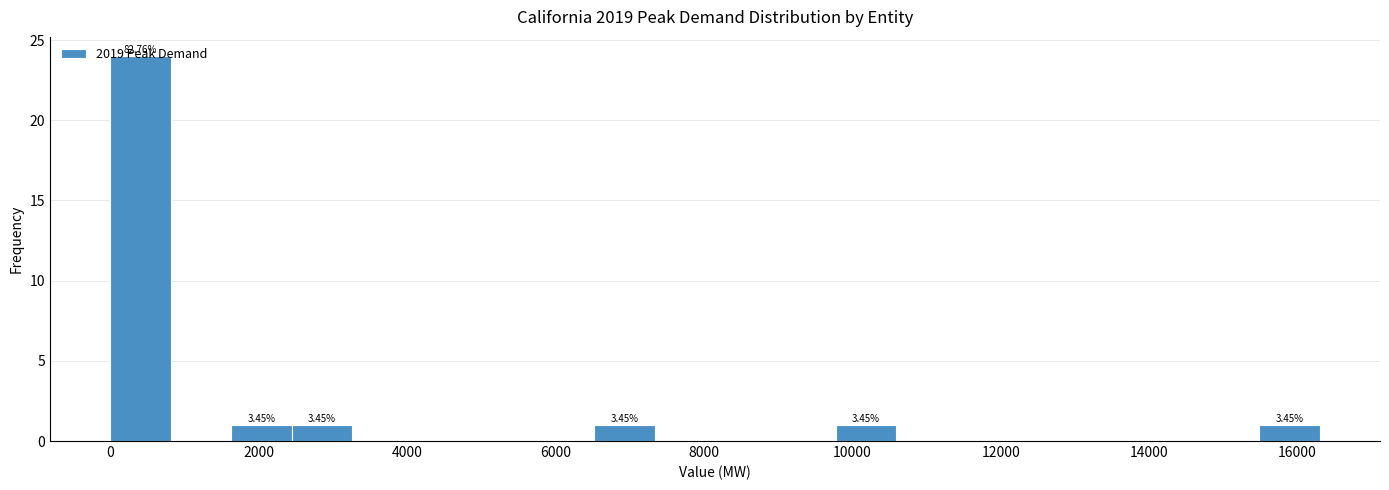

Over which range of the x-axis is the bar tallest?

0 to 800